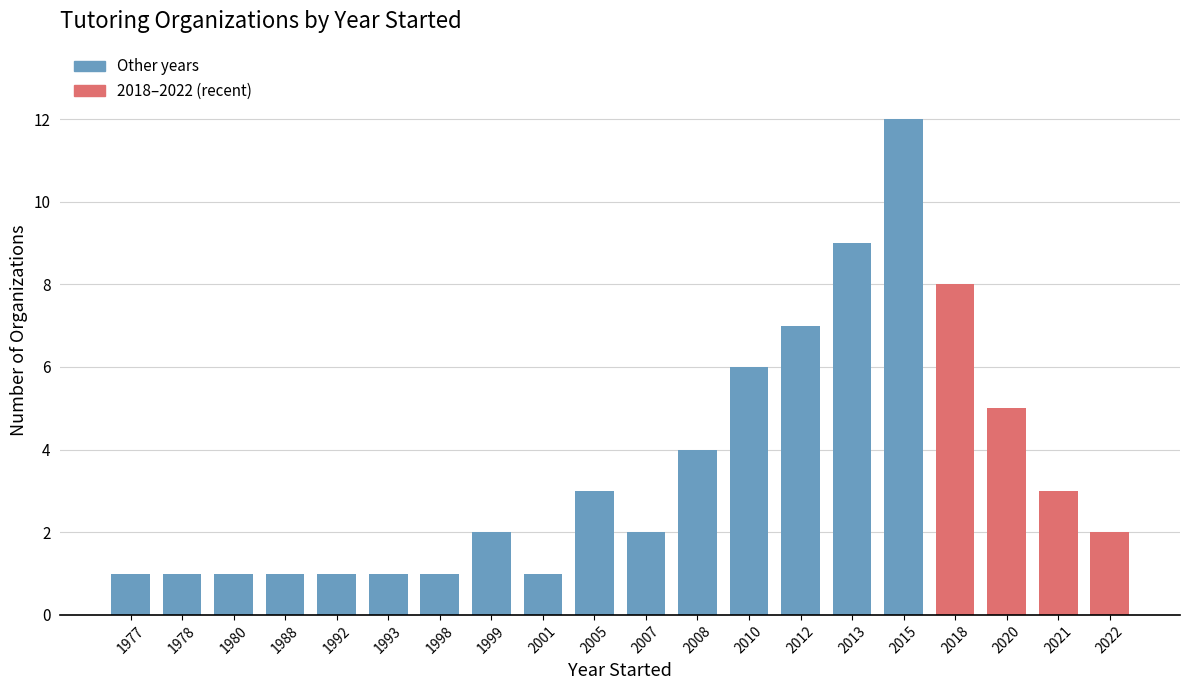

Reading right to left, transcribe all the data shown in this chart.

2022=2	2021=3	2020=5	2018=8	2015=12	2013=9	2012=7	2010=6	2008=4	2007=2	2005=3	2001=1	1999=2	1998=1	1993=1	1992=1	1988=1	1980=1	1978=1	1977=1